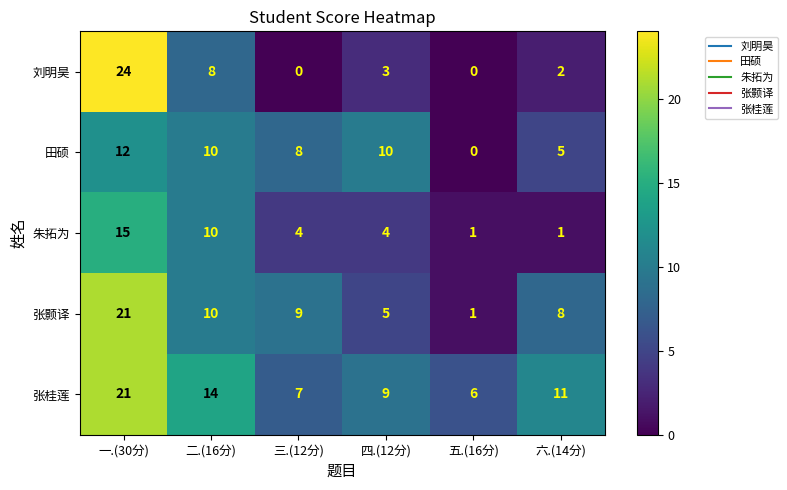

Which series has the largest total across all categories?

张桂莲